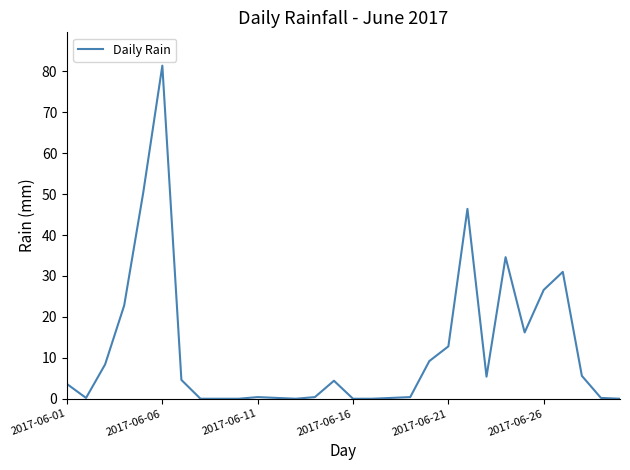

What is the maximum value shown in the chart?

81.4